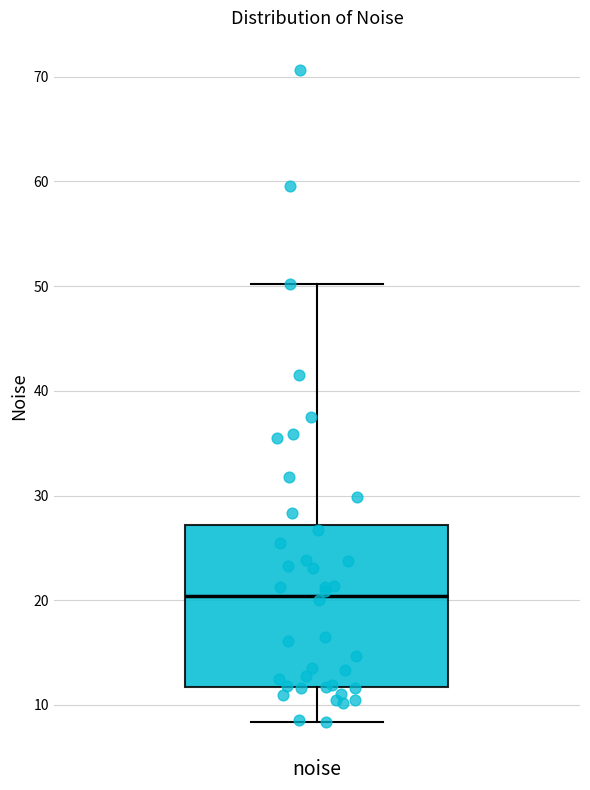

Where is the lower edge of the box for noise on the y-axis? The values are not printed on the chart, so give them approximately, as read against the axis.

12